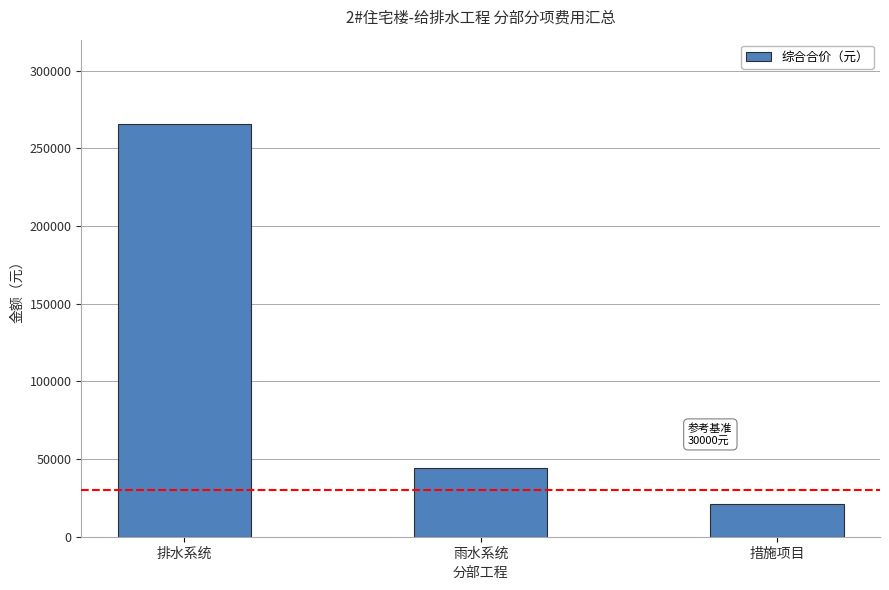

At which label does the data first exceed 44564?

排水系统